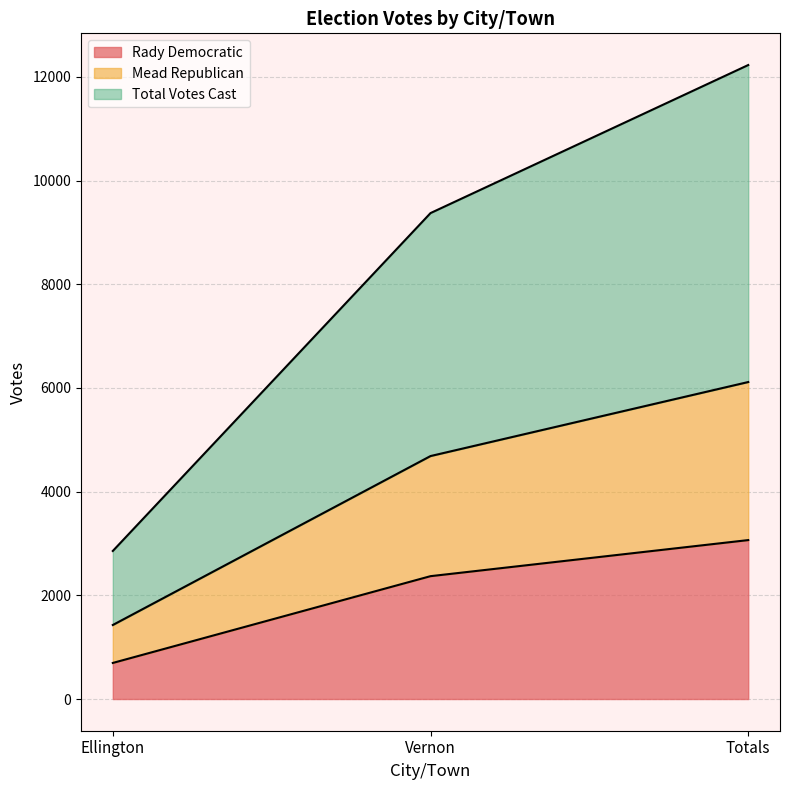

What is the value of the Mead Republican point at the 3rd from the left?

6115